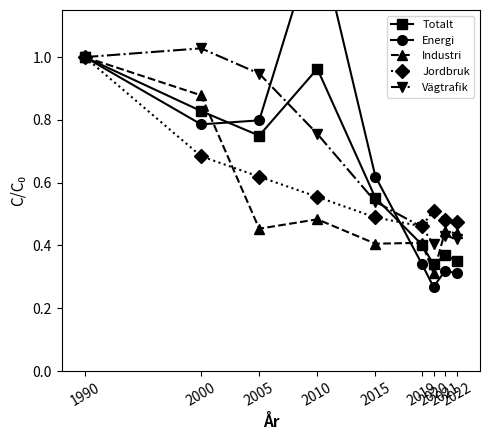

In Vägtrafik, how many points are lower than both neighbors (excluding endpoints)?

1